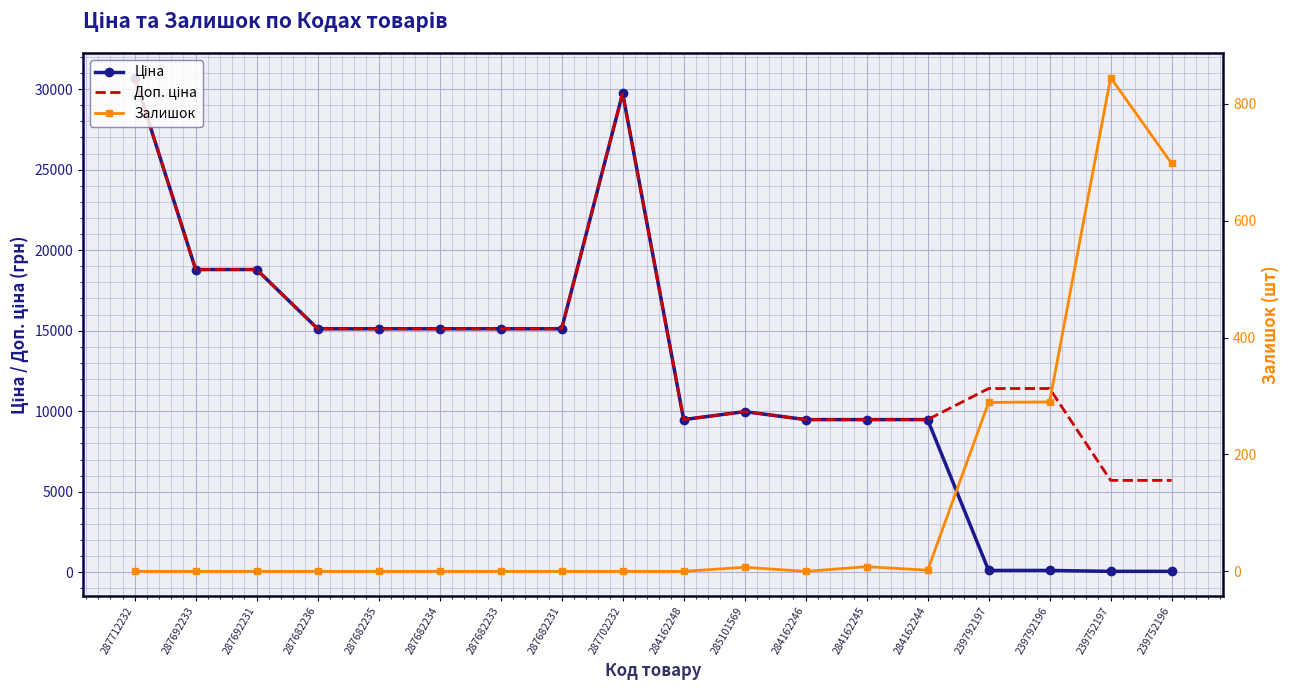

How many values in the Залишок series exceed 0?

7